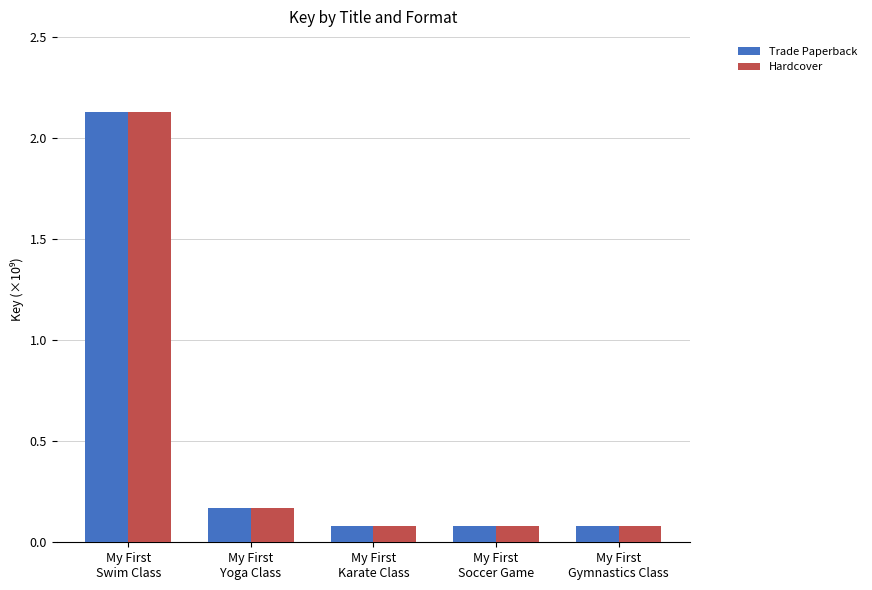

Does the chart contain any negative values?

No